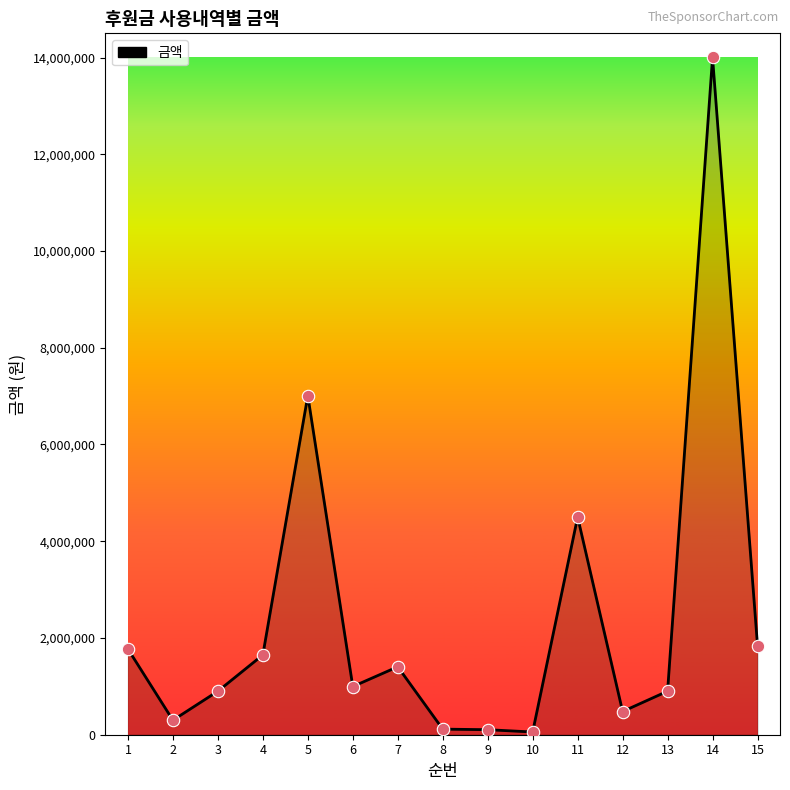

Which has a higher value, 12 or 1?

1